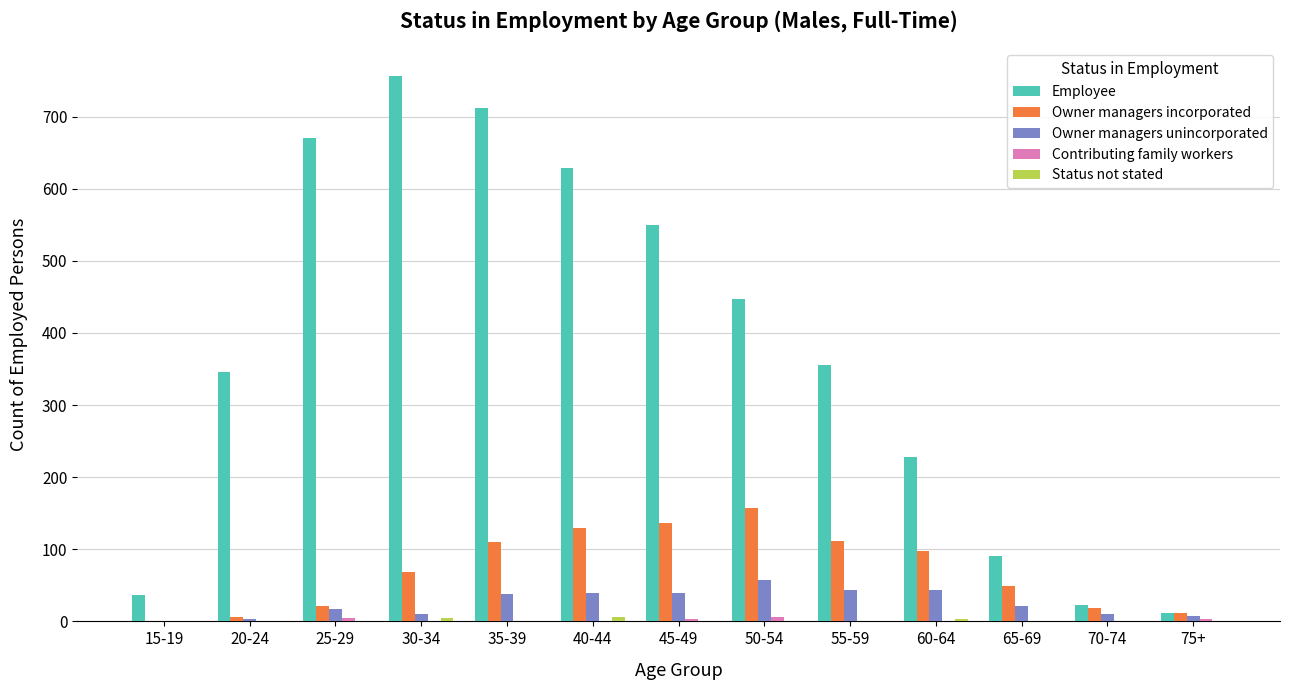

The Owner managers unincorporated series shows 44 at 60-64. True or false?

True